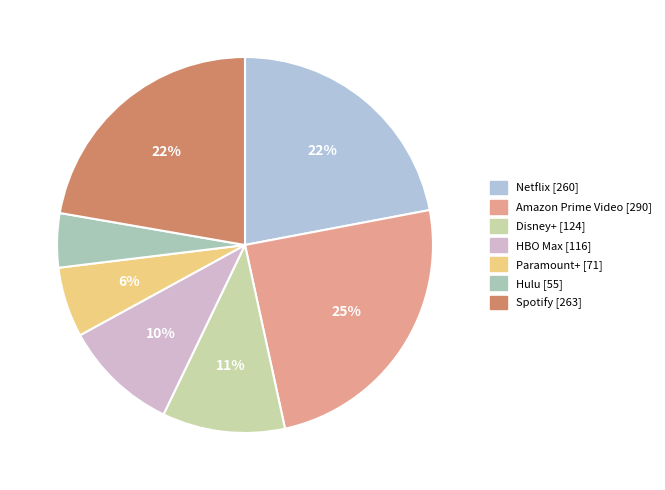

What is the largest slice in the pie chart?

Amazon Prime Video